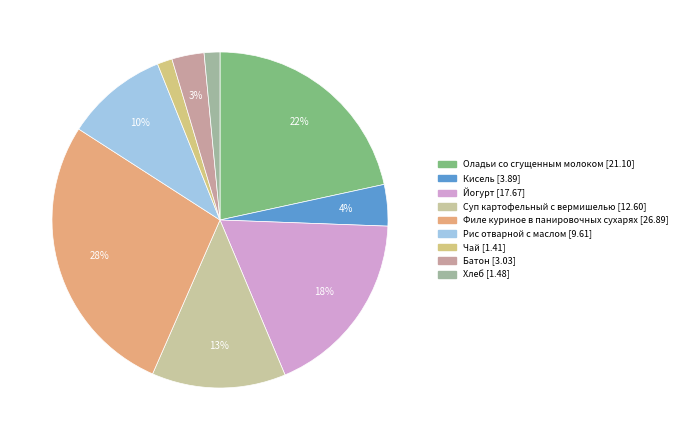

Count the number of slices in the pie.

9